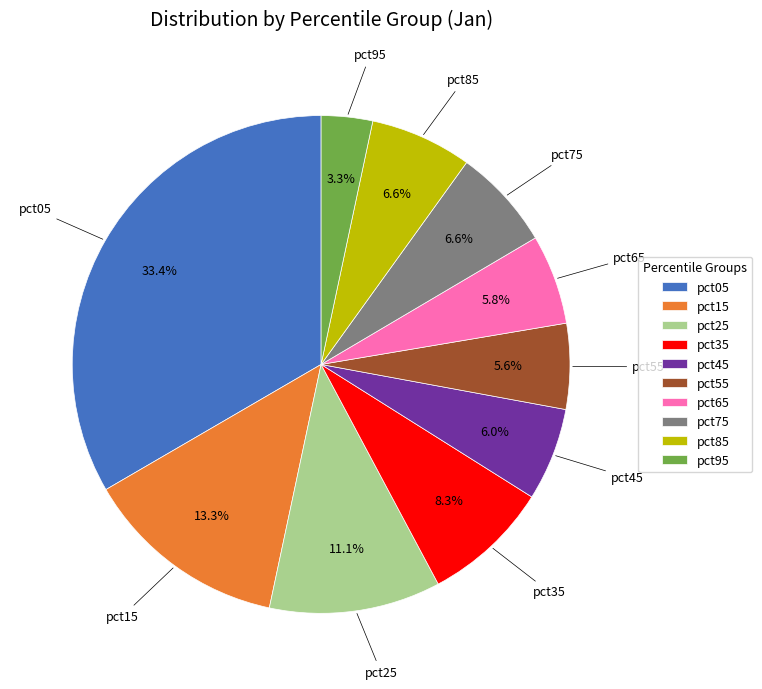

Between pct15 and pct25, which is larger?

pct15